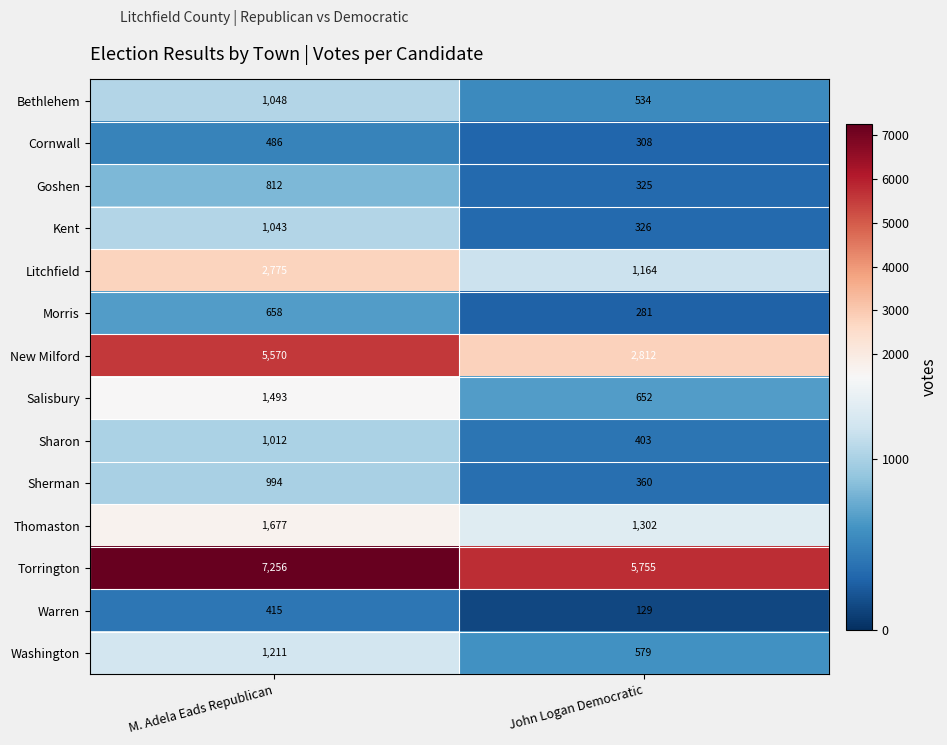

Rank the series at John Logan Democratic from lowest to highest value.

Warren, Morris, Cornwall, Goshen, Kent, Sherman, Sharon, Bethlehem, Washington, Salisbury, Litchfield, Thomaston, New Milford, Torrington